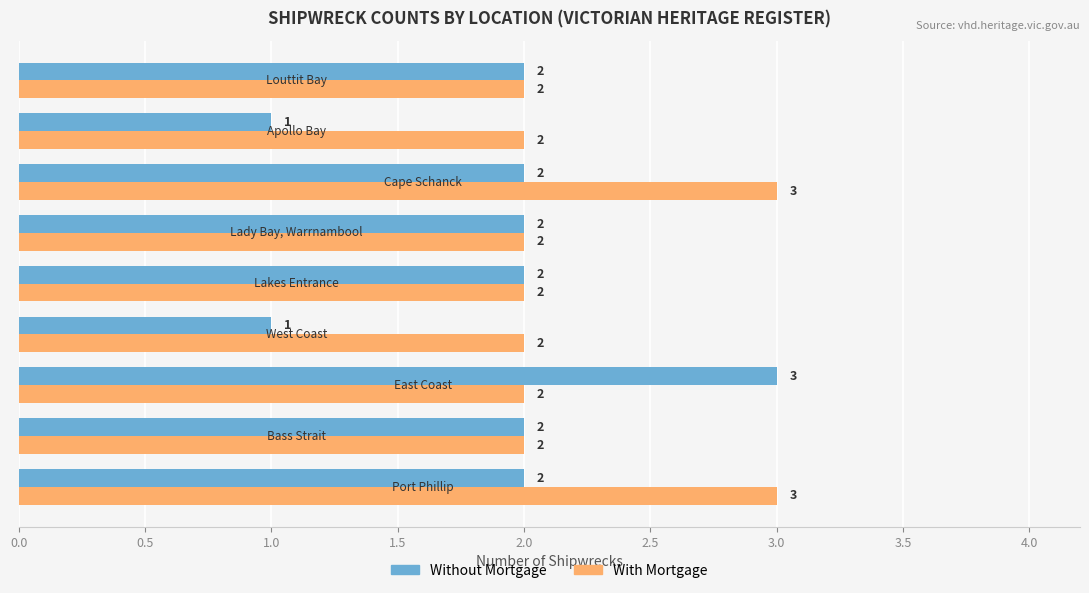

Count the number of categories in the chart.

9